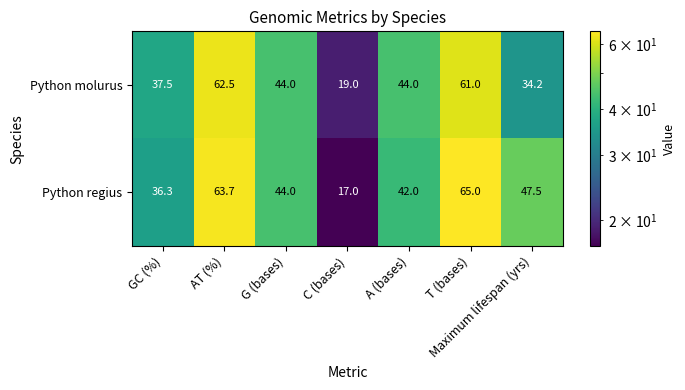

What is the average value of the Python regius series?

45.1